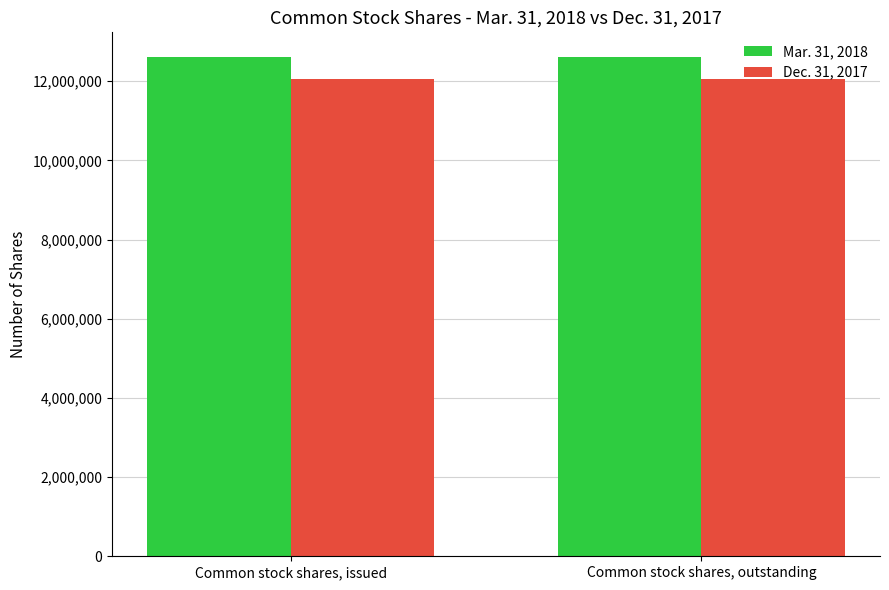

Reading right to left, list all the values displayed in this chart.

Mar. 31, 2018: Common stock shares, outstanding=12602395	Common stock shares, issued=12602395
Dec. 31, 2017: Common stock shares, outstanding=12042574	Common stock shares, issued=12042574